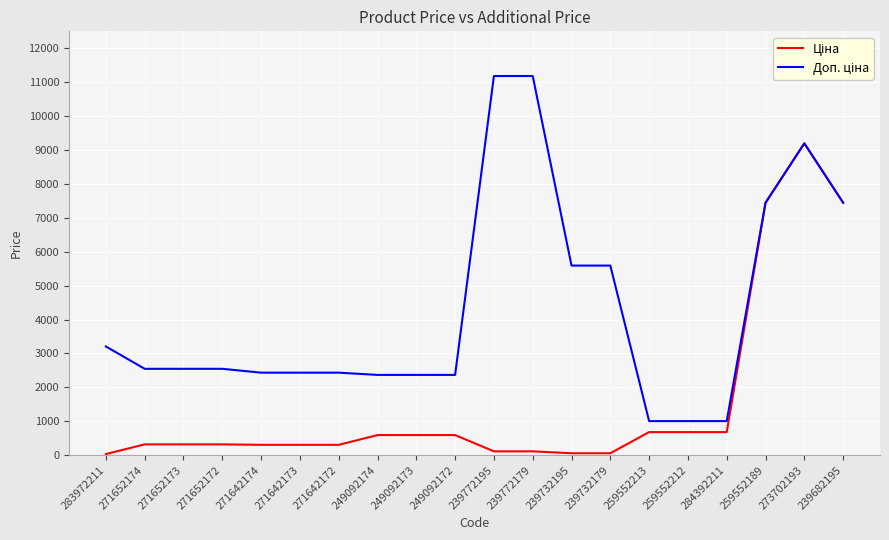

At which category is the sum across all series the highest?

273702193